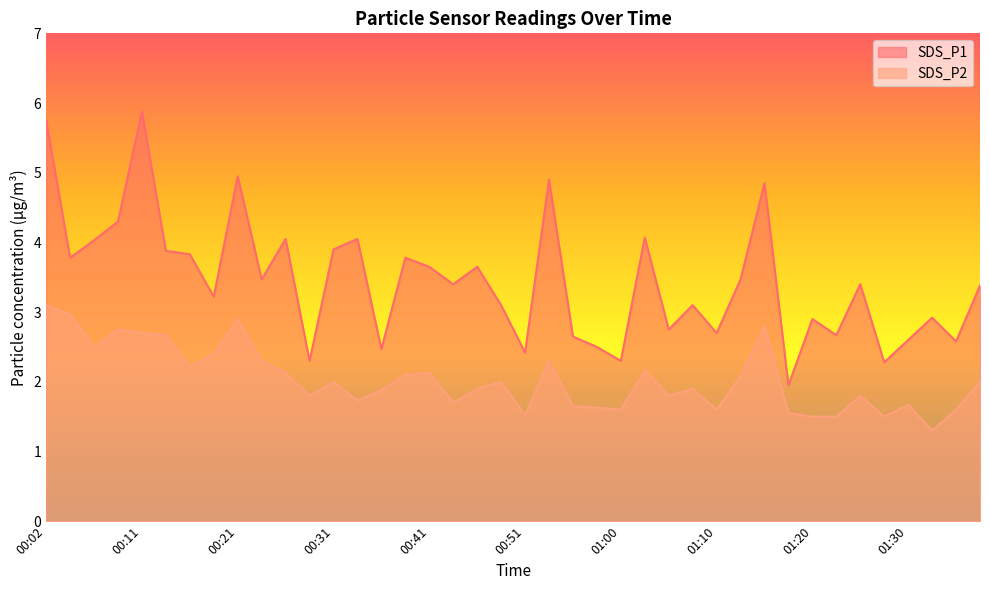

The value of SDS_P2 at 00:46 is 1.9. True or false?

True